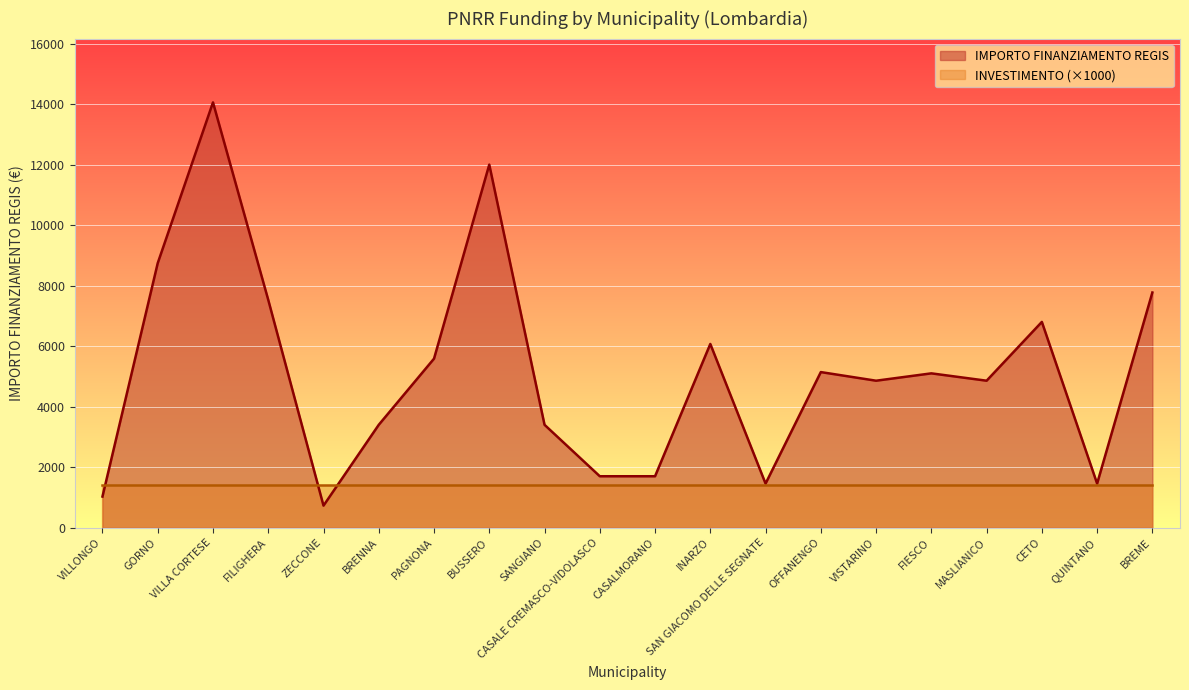

How many lines are shown in the chart?

2